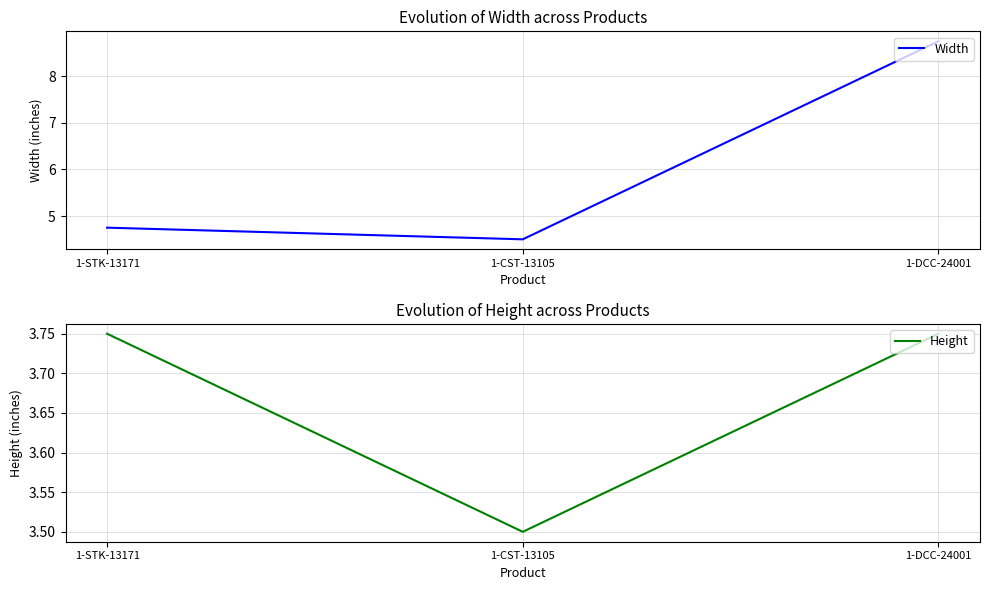

What is the label of the 3rd point from the left?

1-DCC-24001